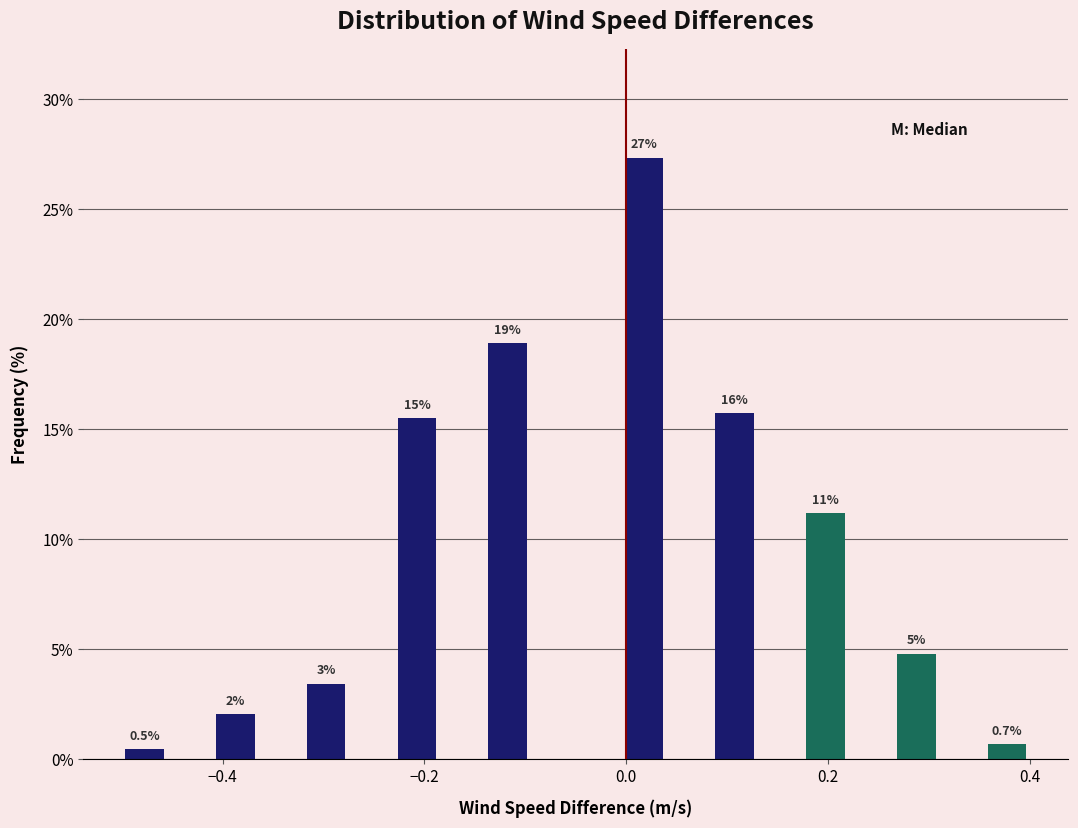

Read against the x-axis, roughly where is the centre of the tallest bar?

0.02